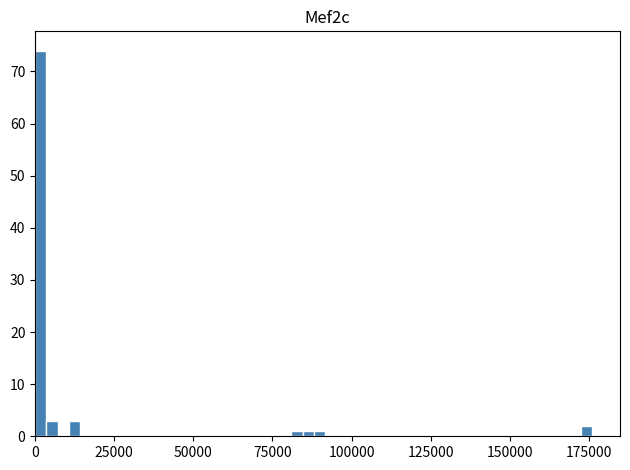

Around what value on the x-axis is the tallest bar? Give the approximate position of its centre, as read against the axis.

0